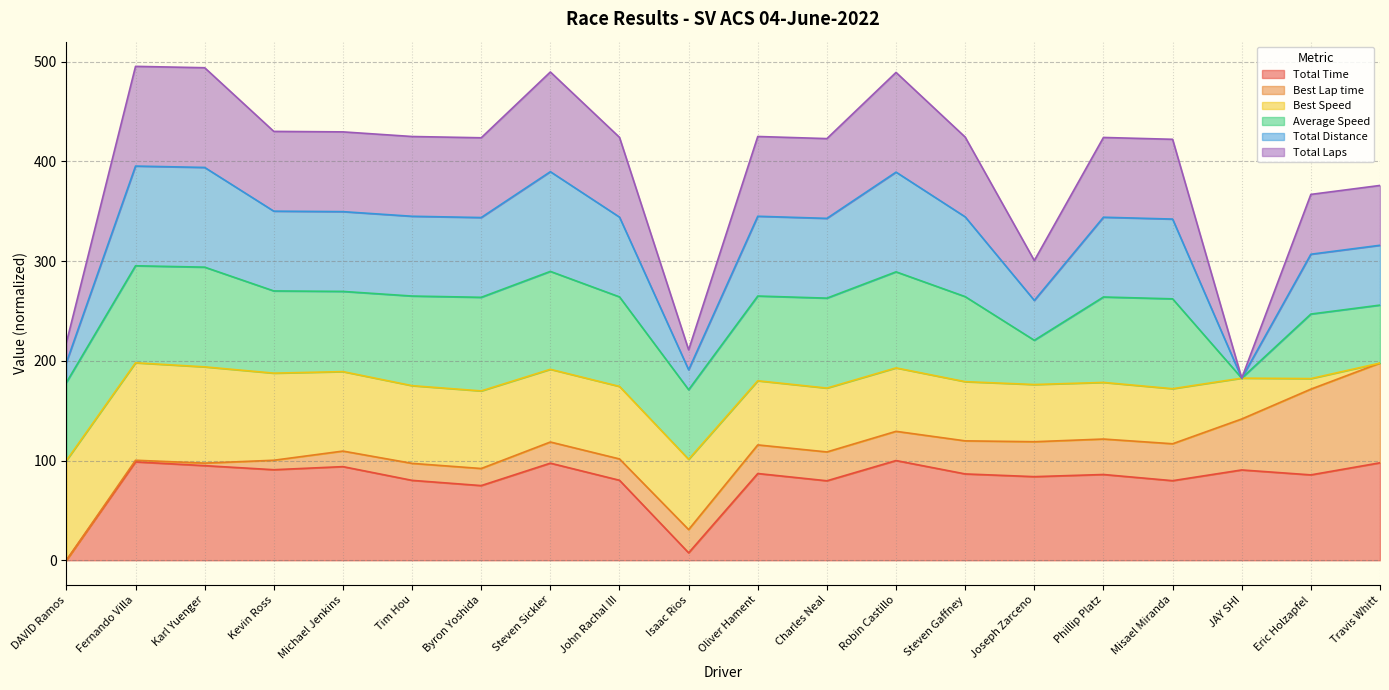

True or false: Total Laps and Total Time intersect in this chart.

False